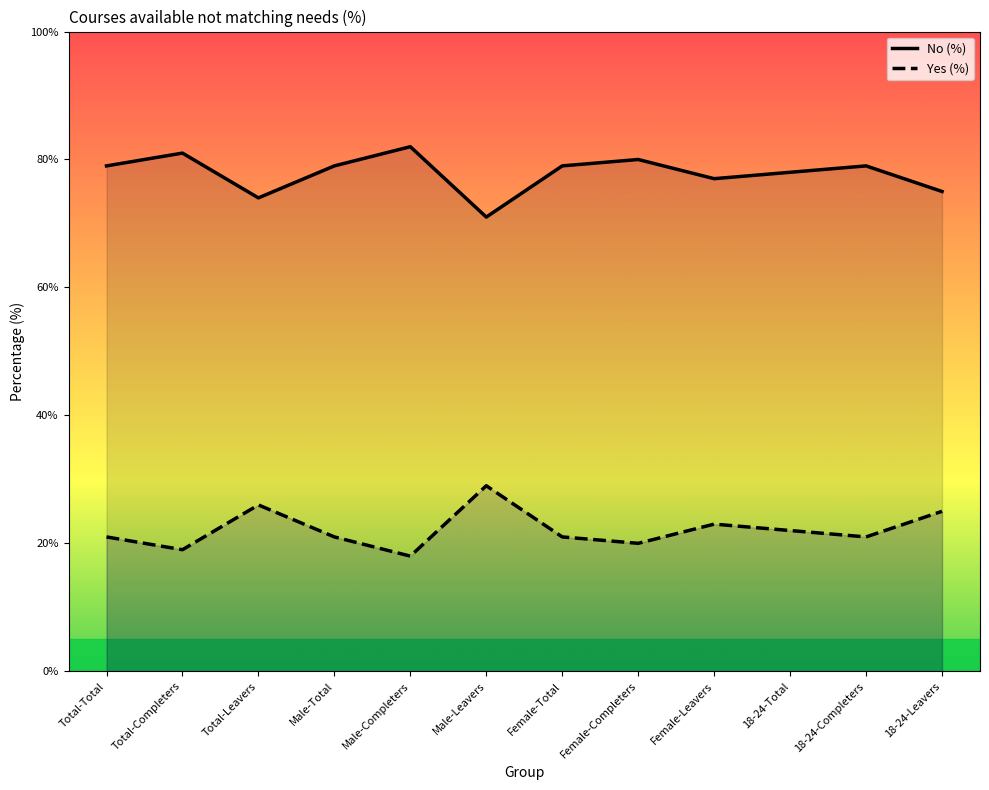

How many series are shown in this chart?

2